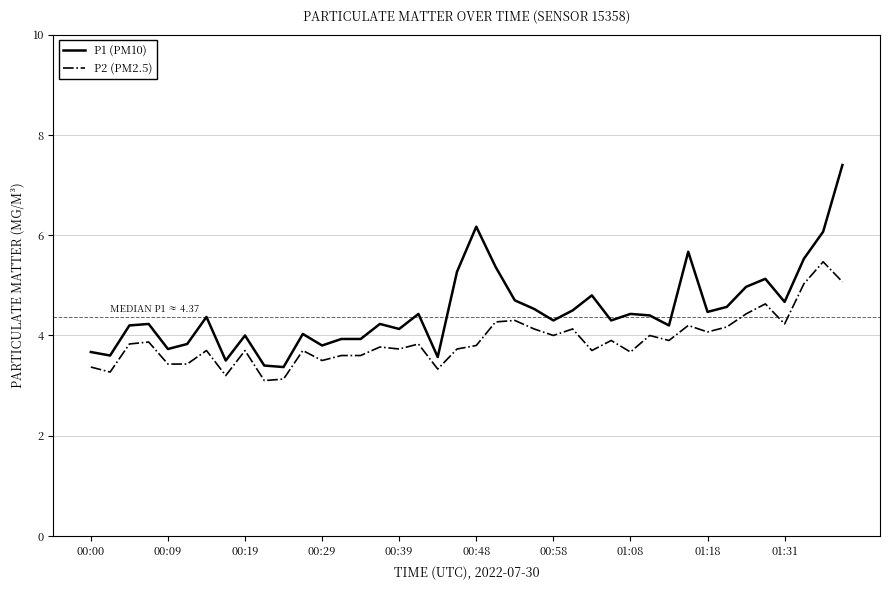

Is this an area chart (filled region under the line)?

No